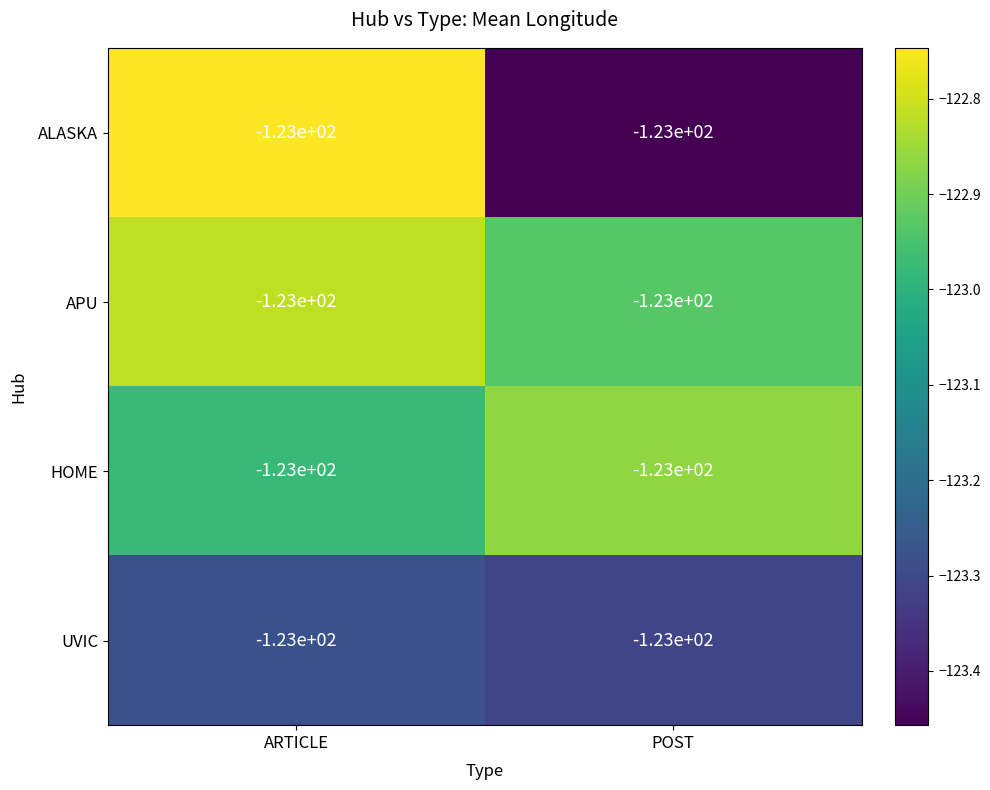

The value of ALASKA at ARTICLE is -122.7. True or false?

True